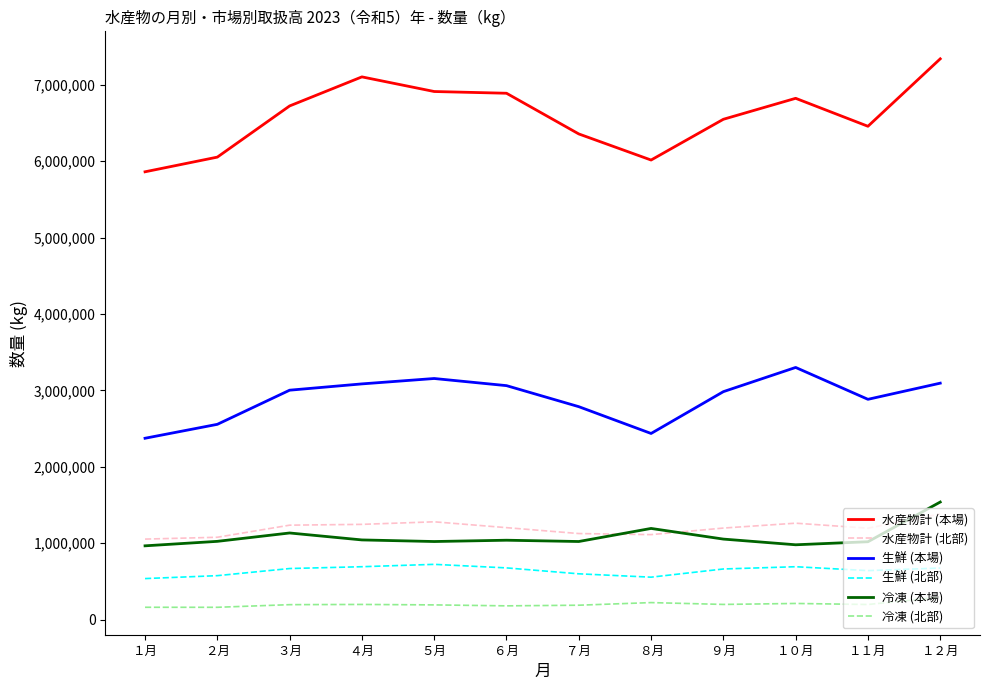

What is the total value across all series at ７月?

12075696